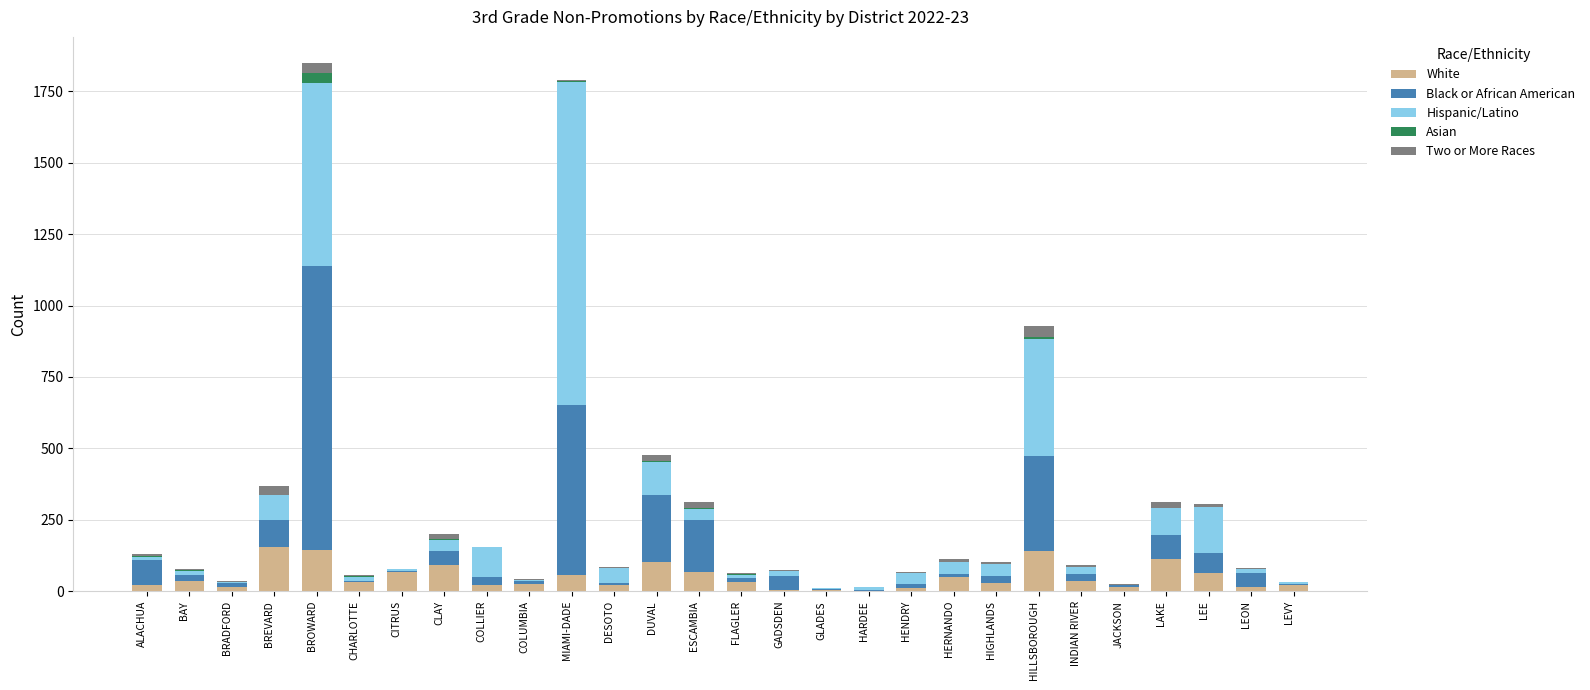

What is the highest value of the White series?

156